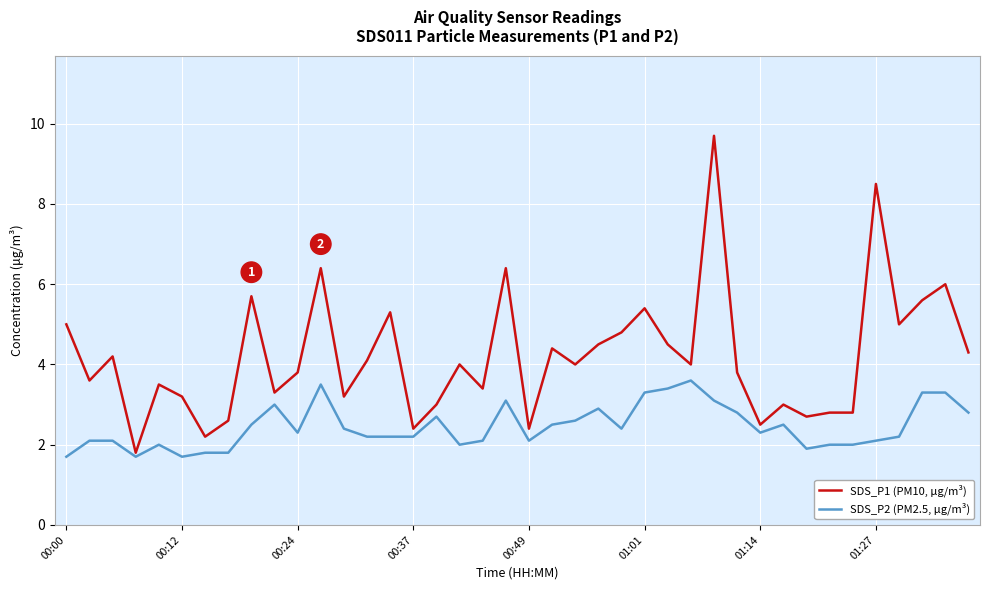

How many distinct data groups are displayed?

2